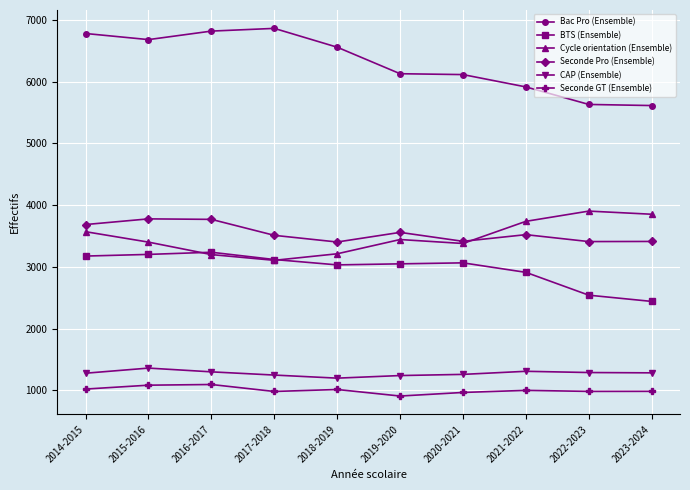

The value of Cycle orientation (Ensemble) at 2014-2015 is 3570. True or false?

True